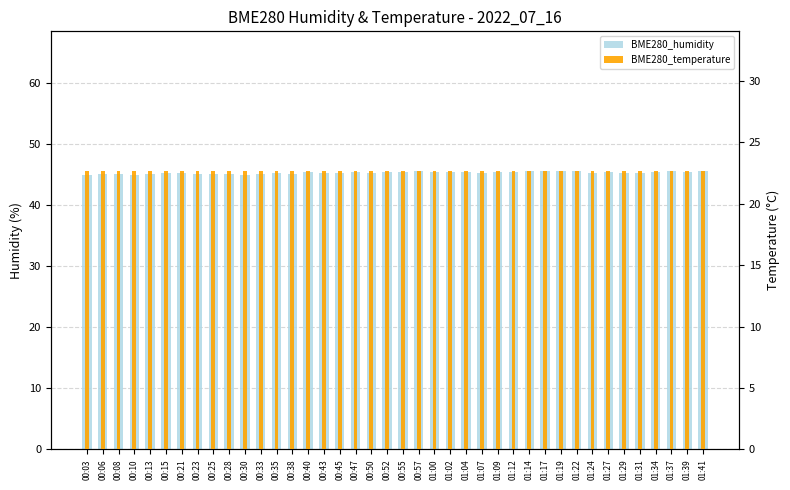

Reading right to left, transcribe all the data shown in this chart.

BME280_humidity: 01:41=45.5	01:39=45.4	01:37=45.5	01:34=45.4	01:31=45.2	01:29=45.1	01:27=45.3	01:24=45.2	01:22=45.6	01:19=45.5	01:17=45.5	01:14=45.6	01:12=45.4	01:09=45.4	01:07=45.2	01:04=45.4	01:02=45.3	01:00=45.4	00:57=45.5	00:55=45.4	00:52=45.4	00:50=45.3	00:47=45.5	00:45=45.2	00:43=45.3	00:40=45.3	00:38=45.0	00:35=45.3	00:33=45.0	00:30=44.9	00:28=45.1	00:25=45.1	00:23=45.0	00:21=45.3	00:15=45.2	00:13=45.0	00:10=44.8	00:08=45.0	00:06=45.0	00:03=44.8
BME280_temperature: 01:41=22.7	01:39=22.7	01:37=22.7	01:34=22.7	01:31=22.7	01:29=22.7	01:27=22.7	01:24=22.7	01:22=22.7	01:19=22.7	01:17=22.7	01:14=22.7	01:12=22.7	01:09=22.7	01:07=22.7	01:04=22.7	01:02=22.7	01:00=22.7	00:57=22.7	00:55=22.7	00:52=22.7	00:50=22.7	00:47=22.7	00:45=22.7	00:43=22.7	00:40=22.7	00:38=22.7	00:35=22.7	00:33=22.7	00:30=22.7	00:28=22.7	00:25=22.7	00:23=22.7	00:21=22.7	00:15=22.7	00:13=22.7	00:10=22.7	00:08=22.7	00:06=22.7	00:03=22.7